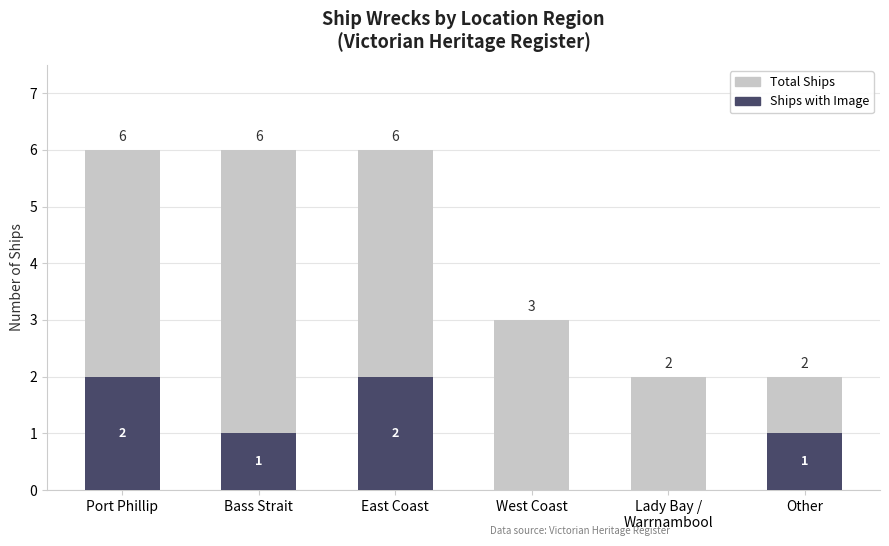

The Ships with Image series shows 0 at Lady Bay /
Warrnambool. True or false?

True